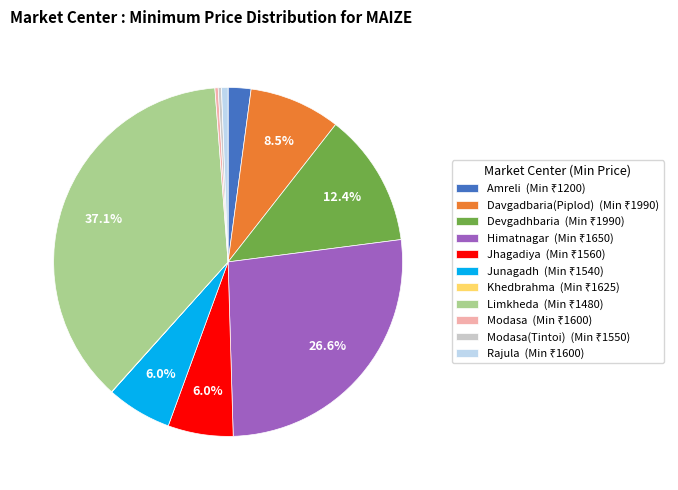

Is there any slice that represents more than half of the pie?

No